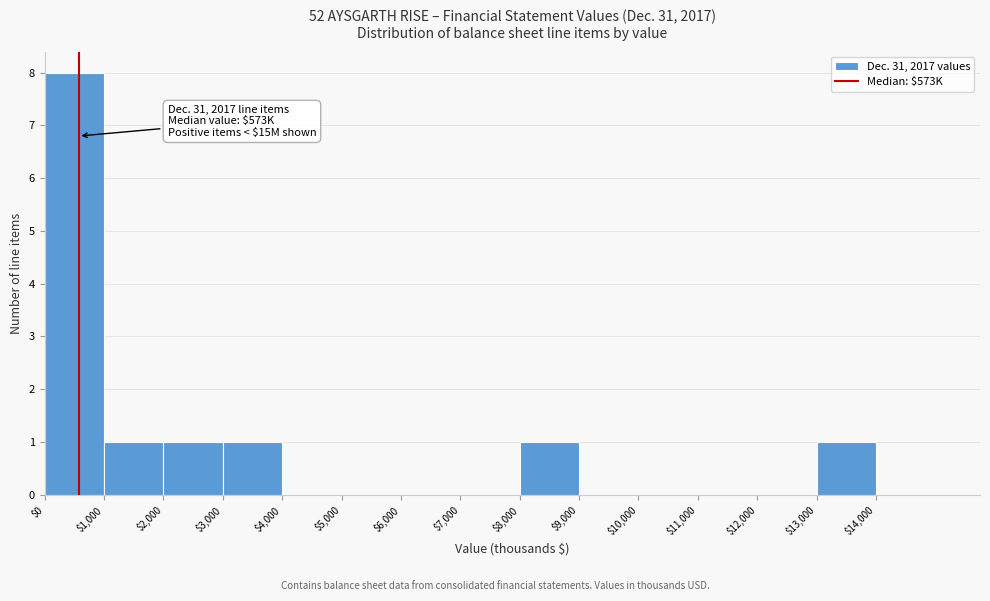

Over which range of the x-axis is the bar tallest?

0 to 1000